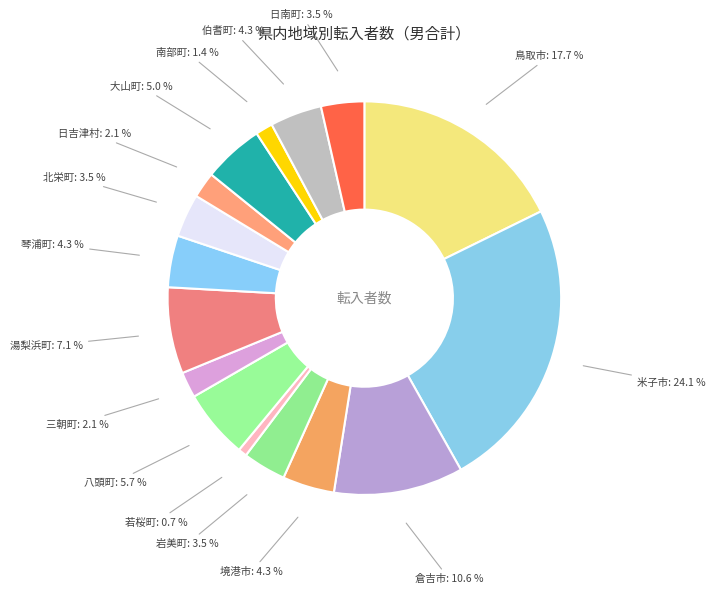

Count the number of slices in the pie.

16